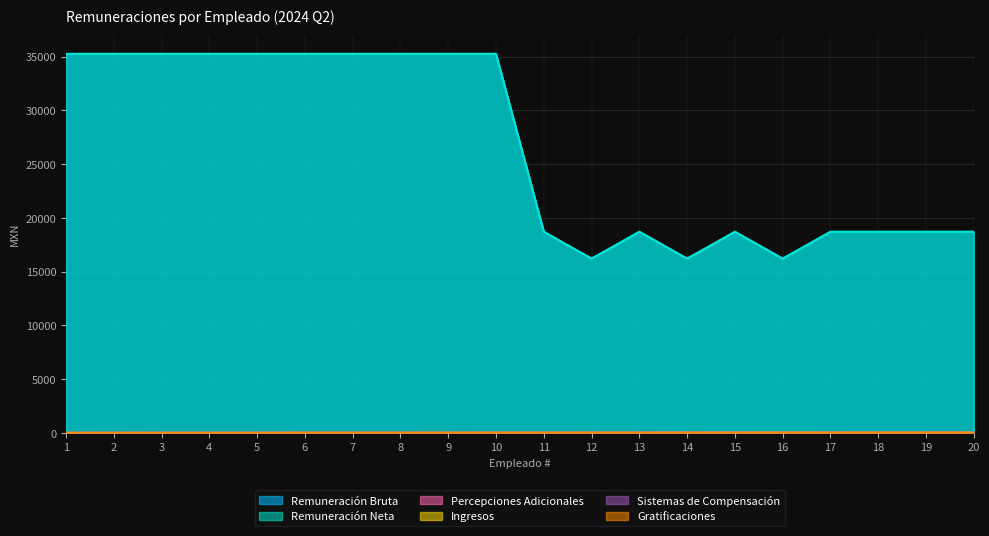

True or false: Ingresos has a value of 8 at 8.

True